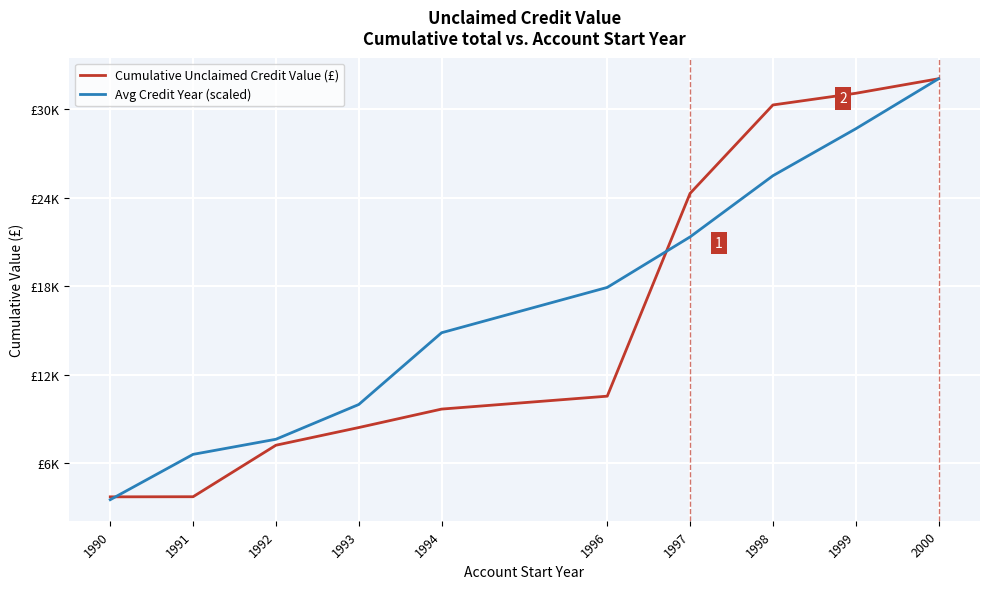

List the series in order of their overall mean, highest first.

Avg Credit Year (scaled), Cumulative Unclaimed Credit Value (£)